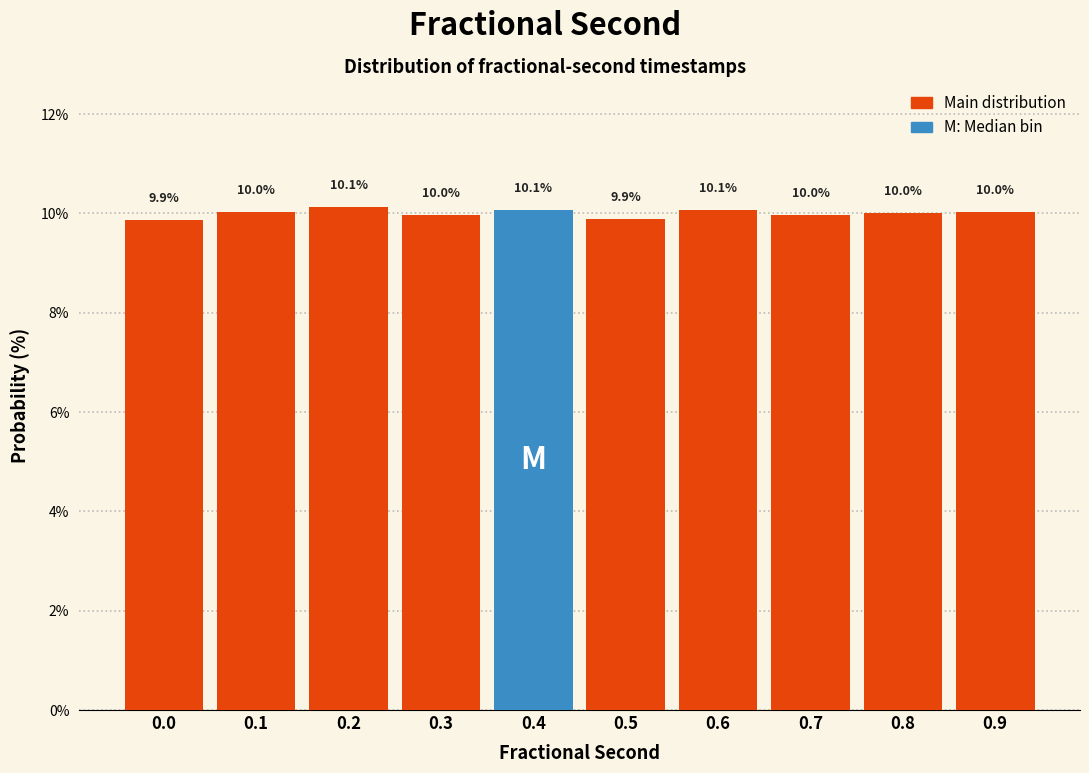

Reading right to left, extract all data points from this chart.

0.9=10.0	0.8=10.0	0.7=10.0	0.6=10.1	0.5=9.9	0.4=10.1	0.3=10.0	0.2=10.1	0.1=10.0	0.0=9.9